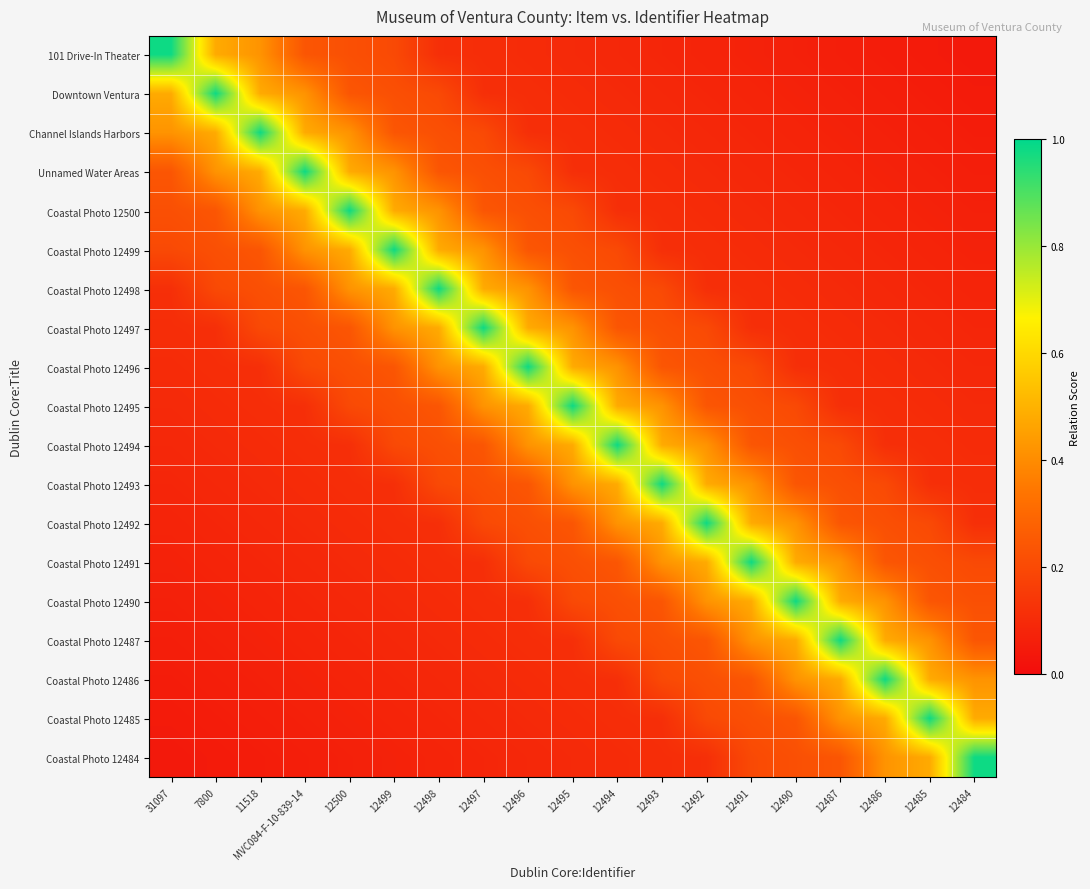

Reading left to right, what are all the values shown in this chart?

101 Drive-In Theater: 31097=1.0	7800=0.5	11518=0.4	MVC084-F-10-839-14=0.2	12500=0.2	12499=0.2	12498=0.1	12497=0.1	12496=0.1	12495=0.1	12494=0.1	12493=0.1	12492=0.1	12491=0.1	12490=0.1	12487=0.1	12486=0.1	12485=0.0	12484=0.0
Downtown Ventura: 31097=0.5	7800=1.0	11518=0.5	MVC084-F-10-839-14=0.4	12500=0.2	12499=0.2	12498=0.2	12497=0.1	12496=0.1	12495=0.1	12494=0.1	12493=0.1	12492=0.1	12491=0.1	12490=0.1	12487=0.1	12486=0.1	12485=0.1	12484=0.0
Channel Islands Harbors: 31097=0.4	7800=0.5	11518=1.0	MVC084-F-10-839-14=0.5	12500=0.4	12499=0.2	12498=0.2	12497=0.2	12496=0.1	12495=0.1	12494=0.1	12493=0.1	12492=0.1	12491=0.1	12490=0.1	12487=0.1	12486=0.1	12485=0.1	12484=0.1
Unnamed Water Areas: 31097=0.2	7800=0.4	11518=0.5	MVC084-F-10-839-14=1.0	12500=0.5	12499=0.4	12498=0.2	12497=0.2	12496=0.2	12495=0.1	12494=0.1	12493=0.1	12492=0.1	12491=0.1	12490=0.1	12487=0.1	12486=0.1	12485=0.1	12484=0.1
Coastal Photo 12500: 31097=0.2	7800=0.2	11518=0.4	MVC084-F-10-839-14=0.5	12500=1.0	12499=0.5	12498=0.4	12497=0.2	12496=0.2	12495=0.2	12494=0.1	12493=0.1	12492=0.1	12491=0.1	12490=0.1	12487=0.1	12486=0.1	12485=0.1	12484=0.1
Coastal Photo 12499: 31097=0.2	7800=0.2	11518=0.2	MVC084-F-10-839-14=0.4	12500=0.5	12499=1.0	12498=0.5	12497=0.4	12496=0.2	12495=0.2	12494=0.2	12493=0.1	12492=0.1	12491=0.1	12490=0.1	12487=0.1	12486=0.1	12485=0.1	12484=0.1
Coastal Photo 12498: 31097=0.1	7800=0.2	11518=0.2	MVC084-F-10-839-14=0.2	12500=0.4	12499=0.5	12498=1.0	12497=0.5	12496=0.4	12495=0.2	12494=0.2	12493=0.2	12492=0.1	12491=0.1	12490=0.1	12487=0.1	12486=0.1	12485=0.1	12484=0.1
Coastal Photo 12497: 31097=0.1	7800=0.1	11518=0.2	MVC084-F-10-839-14=0.2	12500=0.2	12499=0.4	12498=0.5	12497=1.0	12496=0.5	12495=0.4	12494=0.2	12493=0.2	12492=0.2	12491=0.1	12490=0.1	12487=0.1	12486=0.1	12485=0.1	12484=0.1
Coastal Photo 12496: 31097=0.1	7800=0.1	11518=0.1	MVC084-F-10-839-14=0.2	12500=0.2	12499=0.2	12498=0.4	12497=0.5	12496=1.0	12495=0.5	12494=0.4	12493=0.2	12492=0.2	12491=0.2	12490=0.1	12487=0.1	12486=0.1	12485=0.1	12484=0.1
Coastal Photo 12495: 31097=0.1	7800=0.1	11518=0.1	MVC084-F-10-839-14=0.1	12500=0.2	12499=0.2	12498=0.2	12497=0.4	12496=0.5	12495=1.0	12494=0.5	12493=0.4	12492=0.2	12491=0.2	12490=0.2	12487=0.1	12486=0.1	12485=0.1	12484=0.1
Coastal Photo 12494: 31097=0.1	7800=0.1	11518=0.1	MVC084-F-10-839-14=0.1	12500=0.1	12499=0.2	12498=0.2	12497=0.2	12496=0.4	12495=0.5	12494=1.0	12493=0.5	12492=0.4	12491=0.2	12490=0.2	12487=0.2	12486=0.1	12485=0.1	12484=0.1
Coastal Photo 12493: 31097=0.1	7800=0.1	11518=0.1	MVC084-F-10-839-14=0.1	12500=0.1	12499=0.1	12498=0.2	12497=0.2	12496=0.2	12495=0.4	12494=0.5	12493=1.0	12492=0.5	12491=0.4	12490=0.2	12487=0.2	12486=0.2	12485=0.1	12484=0.1
Coastal Photo 12492: 31097=0.1	7800=0.1	11518=0.1	MVC084-F-10-839-14=0.1	12500=0.1	12499=0.1	12498=0.1	12497=0.2	12496=0.2	12495=0.2	12494=0.4	12493=0.5	12492=1.0	12491=0.5	12490=0.4	12487=0.2	12486=0.2	12485=0.2	12484=0.1
Coastal Photo 12491: 31097=0.1	7800=0.1	11518=0.1	MVC084-F-10-839-14=0.1	12500=0.1	12499=0.1	12498=0.1	12497=0.1	12496=0.2	12495=0.2	12494=0.2	12493=0.4	12492=0.5	12491=1.0	12490=0.5	12487=0.4	12486=0.2	12485=0.2	12484=0.2
Coastal Photo 12490: 31097=0.1	7800=0.1	11518=0.1	MVC084-F-10-839-14=0.1	12500=0.1	12499=0.1	12498=0.1	12497=0.1	12496=0.1	12495=0.2	12494=0.2	12493=0.2	12492=0.4	12491=0.5	12490=1.0	12487=0.5	12486=0.4	12485=0.2	12484=0.2
Coastal Photo 12487: 31097=0.1	7800=0.1	11518=0.1	MVC084-F-10-839-14=0.1	12500=0.1	12499=0.1	12498=0.1	12497=0.1	12496=0.1	12495=0.1	12494=0.2	12493=0.2	12492=0.2	12491=0.4	12490=0.5	12487=1.0	12486=0.5	12485=0.4	12484=0.2
Coastal Photo 12486: 31097=0.1	7800=0.1	11518=0.1	MVC084-F-10-839-14=0.1	12500=0.1	12499=0.1	12498=0.1	12497=0.1	12496=0.1	12495=0.1	12494=0.1	12493=0.2	12492=0.2	12491=0.2	12490=0.4	12487=0.5	12486=1.0	12485=0.5	12484=0.4
Coastal Photo 12485: 31097=0.0	7800=0.1	11518=0.1	MVC084-F-10-839-14=0.1	12500=0.1	12499=0.1	12498=0.1	12497=0.1	12496=0.1	12495=0.1	12494=0.1	12493=0.1	12492=0.2	12491=0.2	12490=0.2	12487=0.4	12486=0.5	12485=1.0	12484=0.5
Coastal Photo 12484: 31097=0.0	7800=0.0	11518=0.1	MVC084-F-10-839-14=0.1	12500=0.1	12499=0.1	12498=0.1	12497=0.1	12496=0.1	12495=0.1	12494=0.1	12493=0.1	12492=0.1	12491=0.2	12490=0.2	12487=0.2	12486=0.4	12485=0.5	12484=1.0